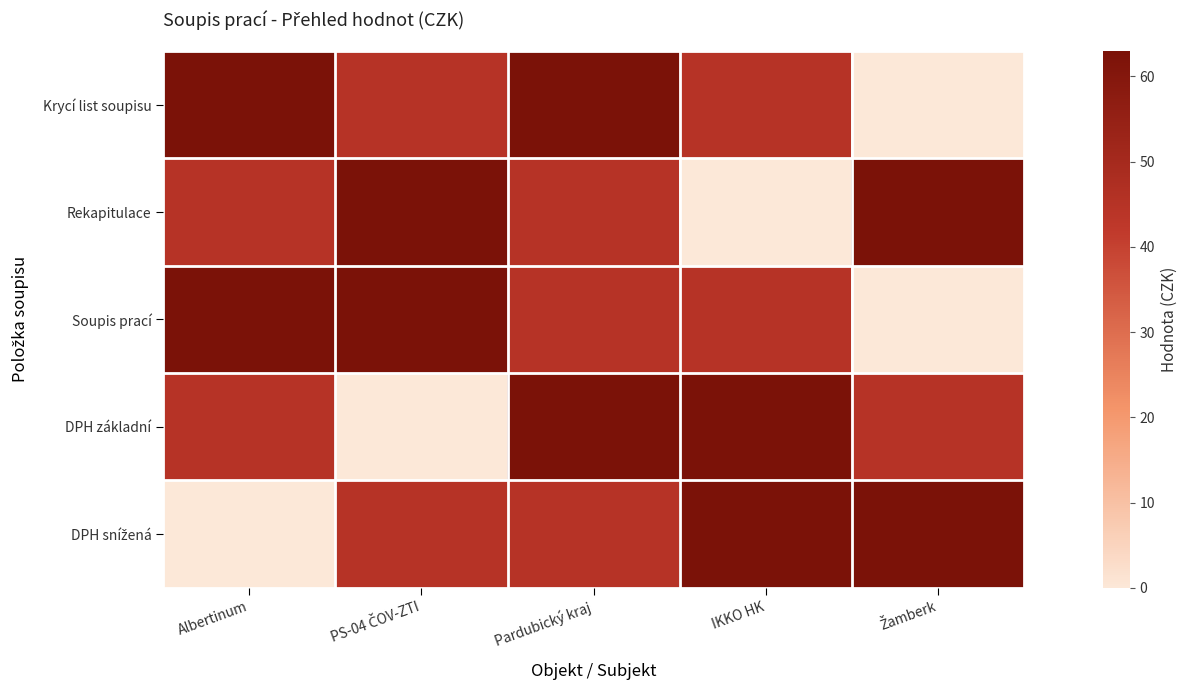

What is the spread (max minus min) of values at Pardubický kraj?

18